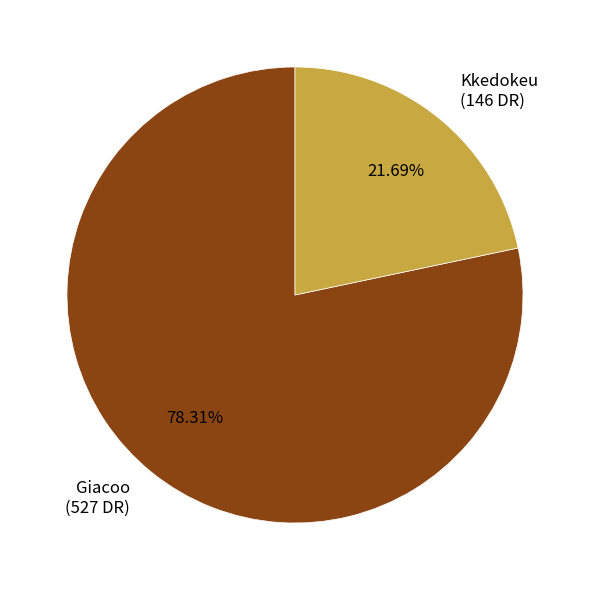

How much of the chart is everything except Giacoo?

21.7%